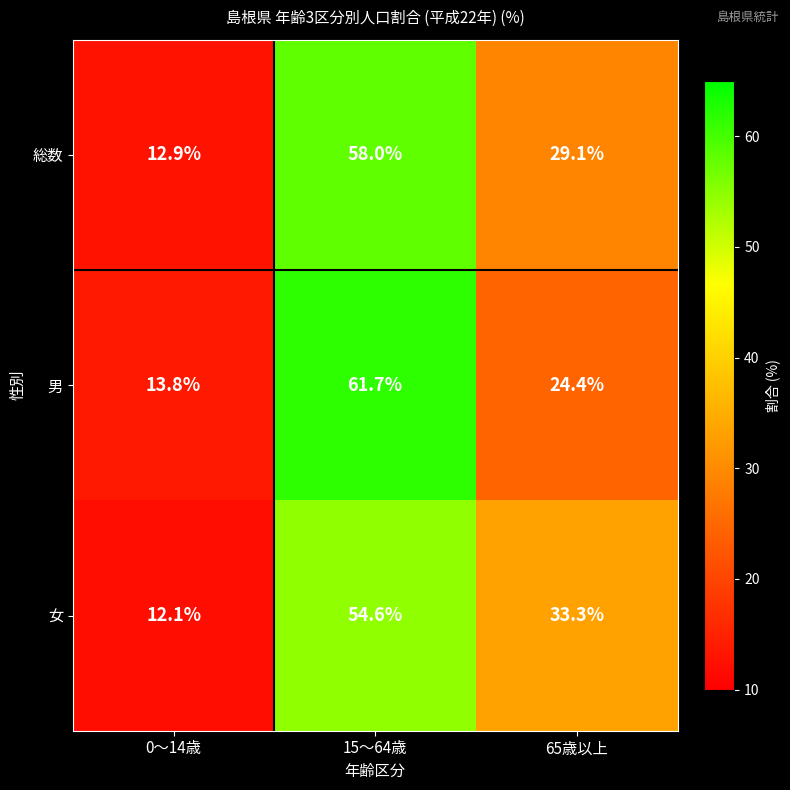

How many series are shown in this chart?

3